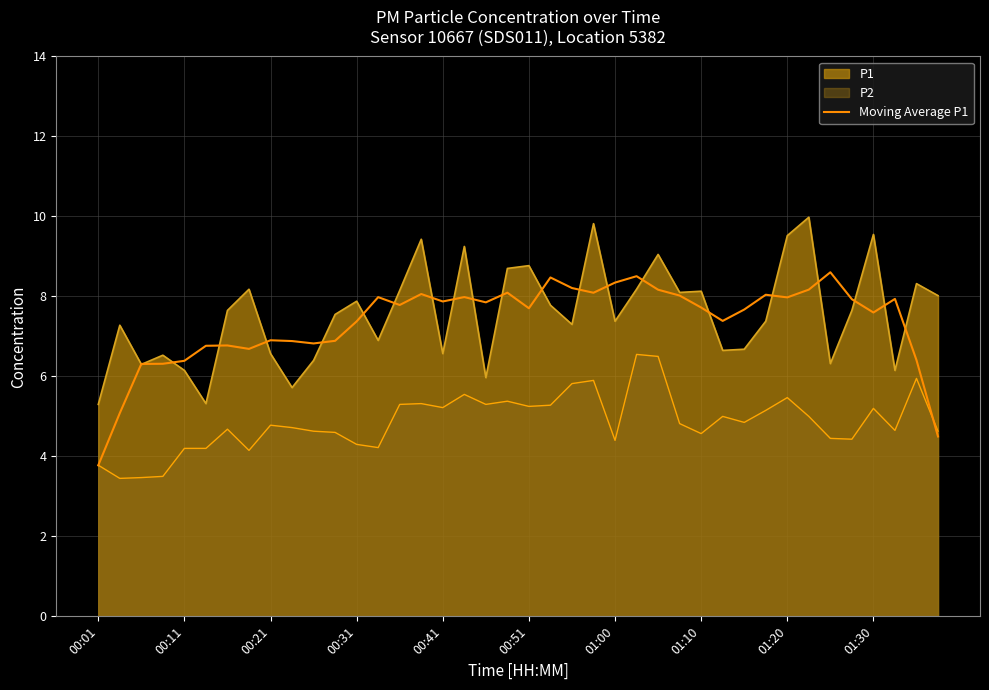

Where does the P2 series first go above 4?

00:11